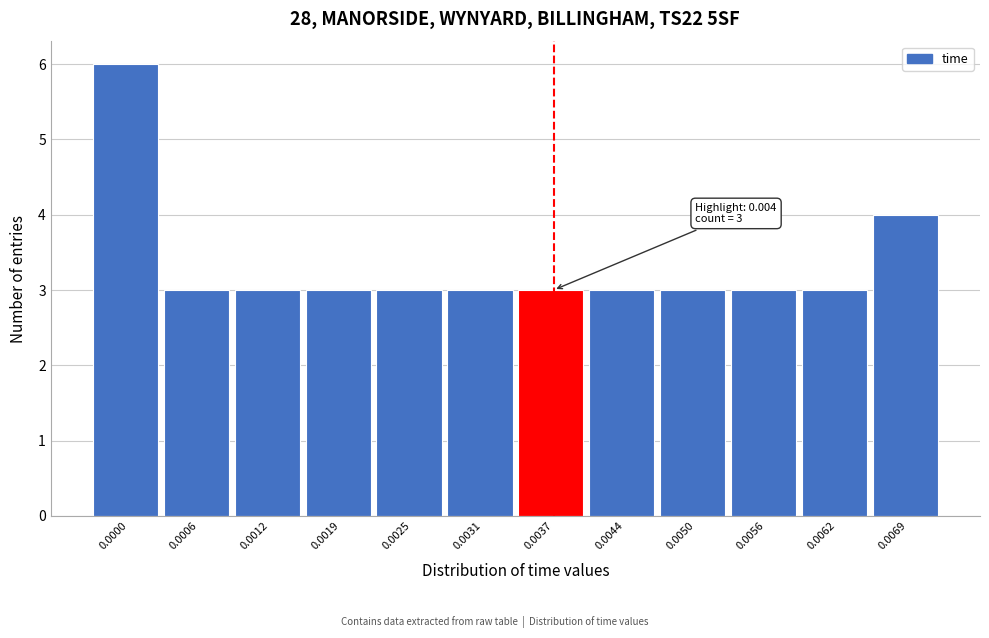

Reading left to right, extract all data points from this chart.

0.0000=6	0.0006=3	0.0012=3	0.0019=3	0.0025=3	0.0031=3	0.0037=3	0.0044=3	0.0050=3	0.0056=3	0.0062=3	0.0069=4